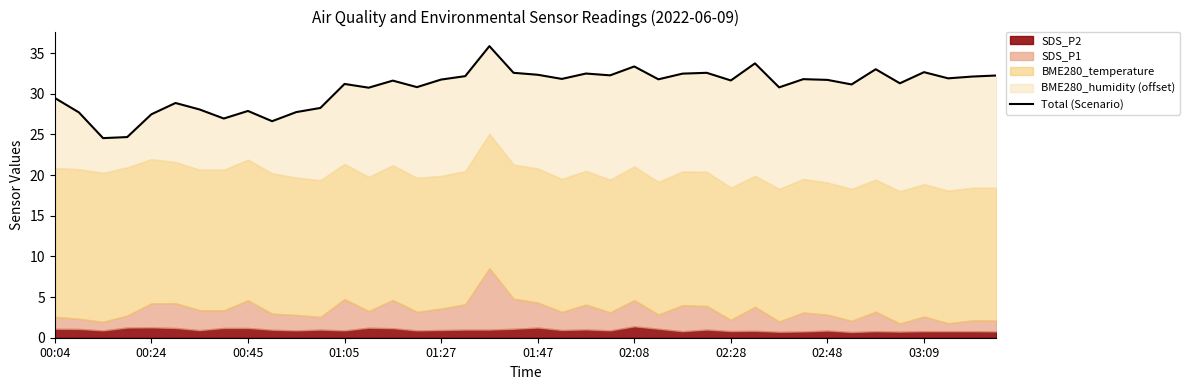

What is the value of the 8th point from the left?

26.9